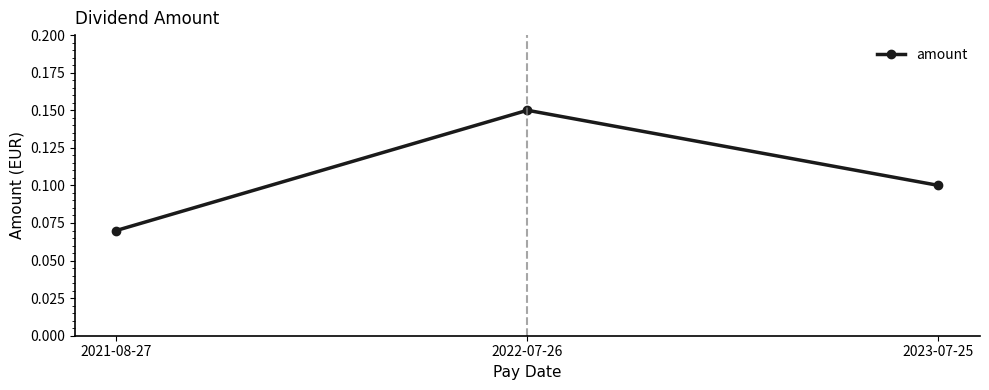

At which category does the chart reach its minimum across all series?

2021-08-27